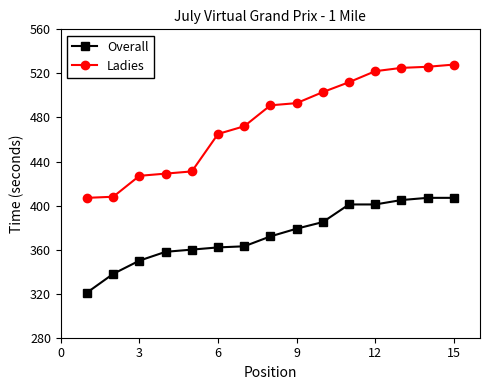

Rank the series by their maximum value, from lowest to highest.

Overall, Ladies